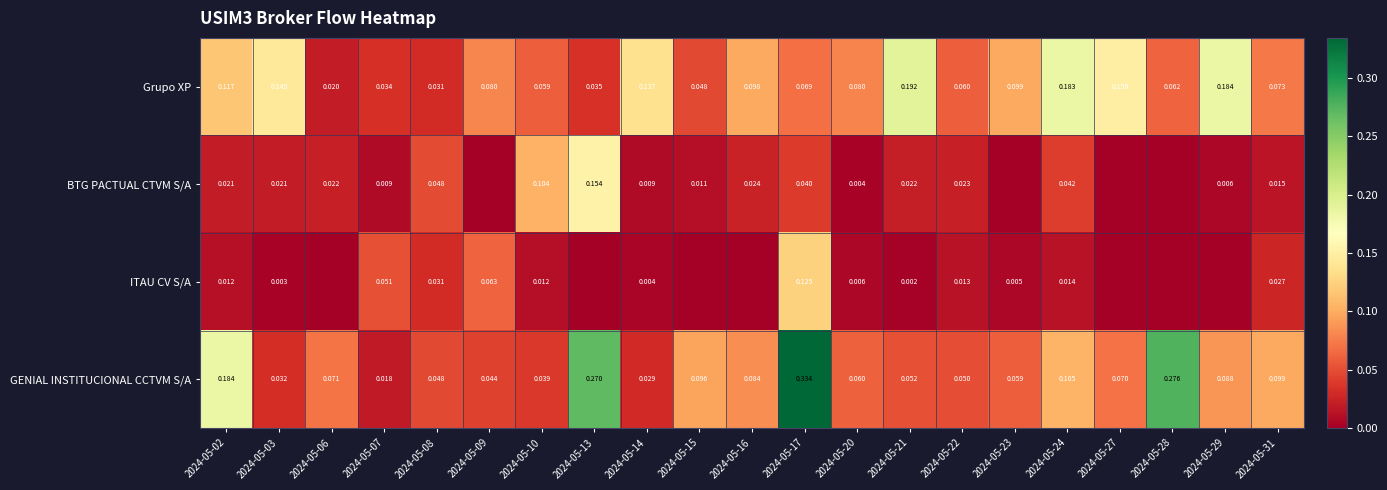

At which category is the sum across all series the highest?

2024-05-17